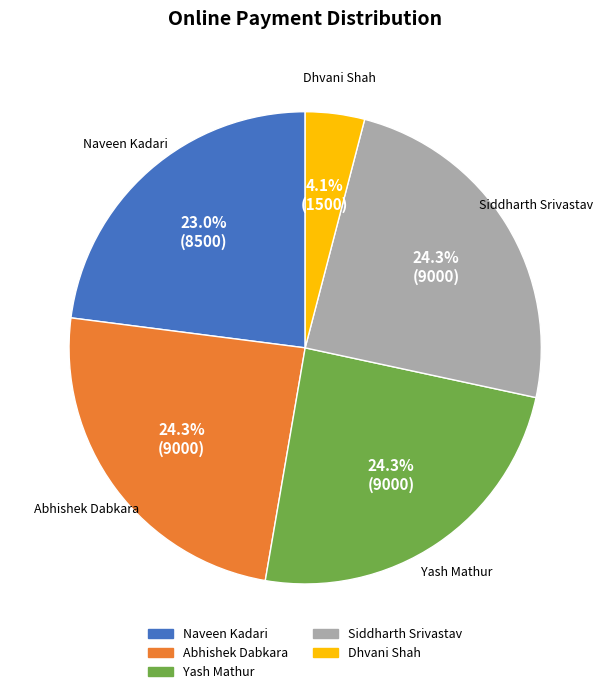

Is there a majority slice in this chart?

No